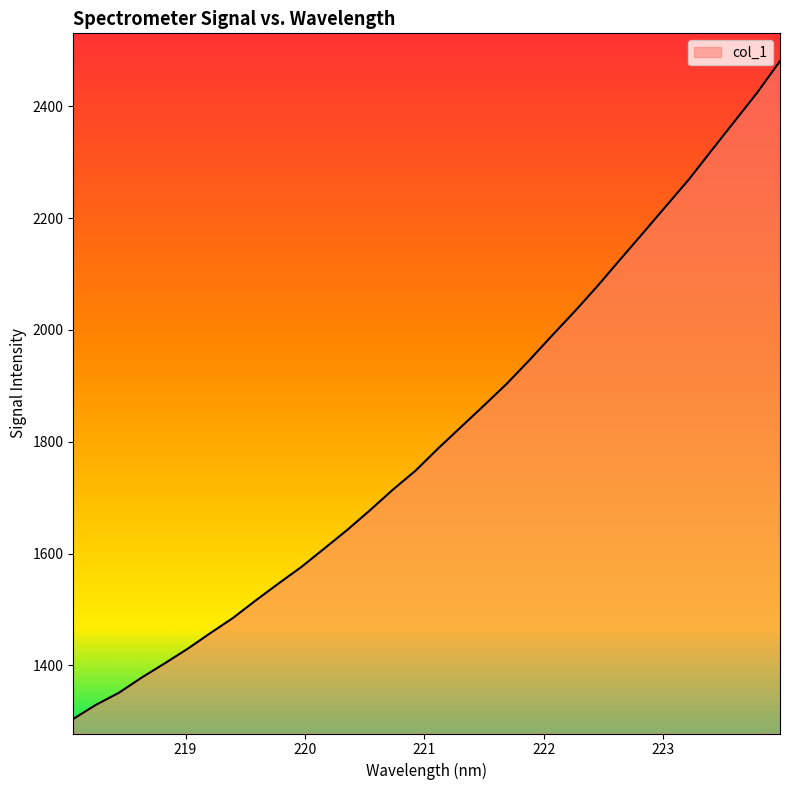

What is the minimum value shown in the chart?

1304.2